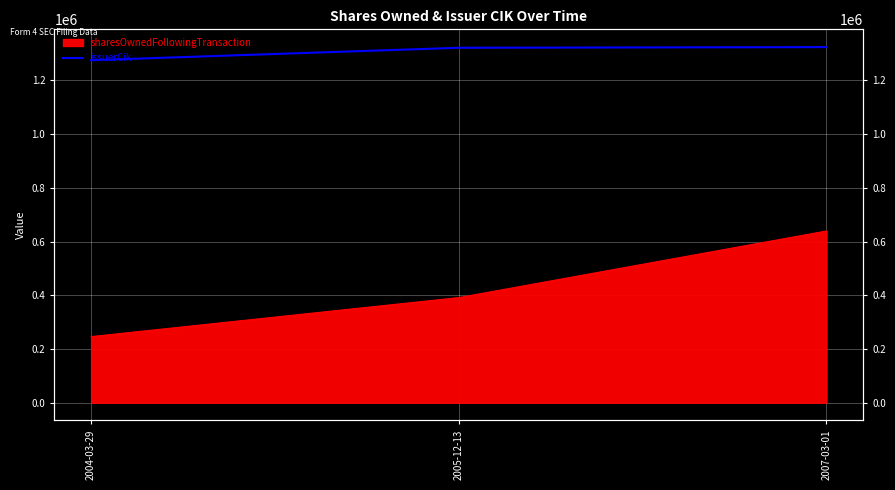

What is the label of the 1st point from the left?

2004-03-29